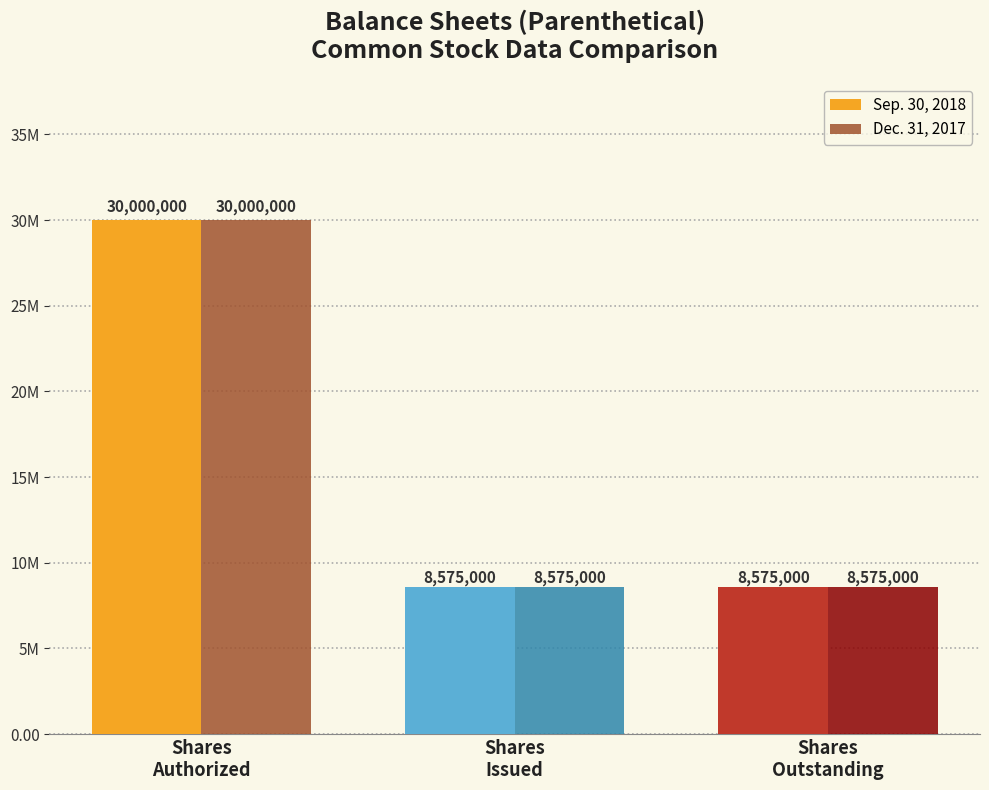

The value of Dec. 31, 2017 at Shares
Issued is 4572508. True or false?

False